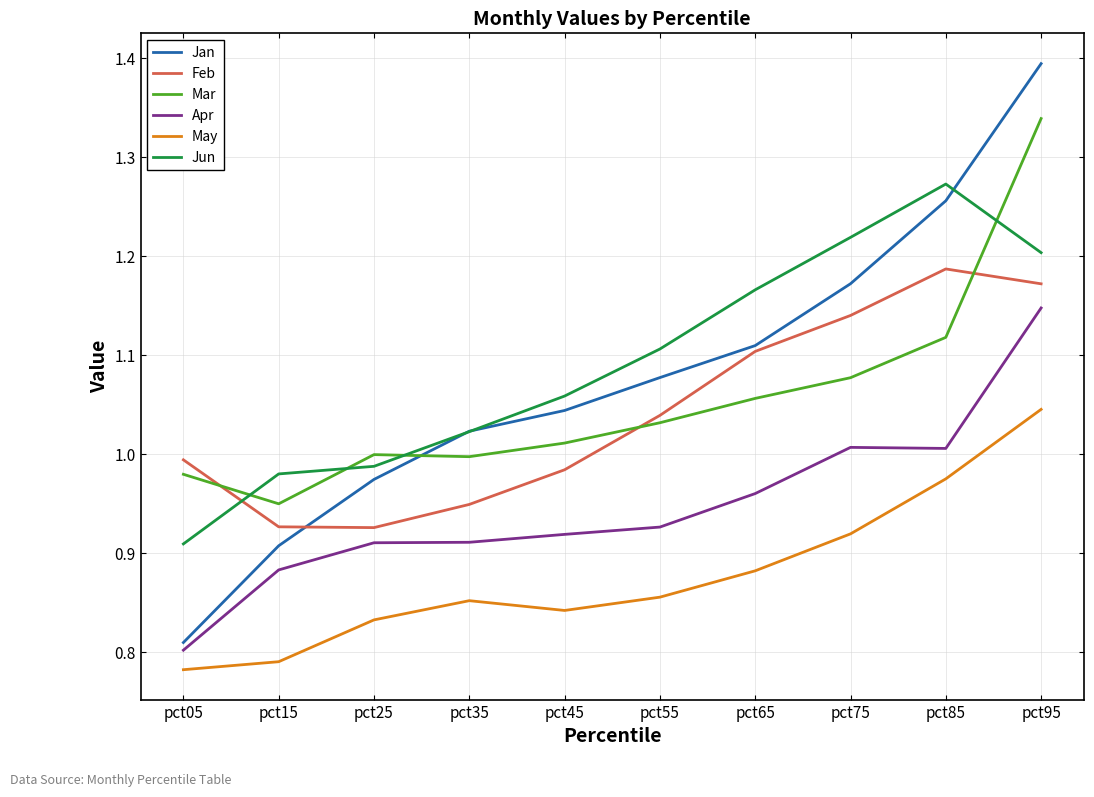

Which series has the largest range (max minus min)?

Jan